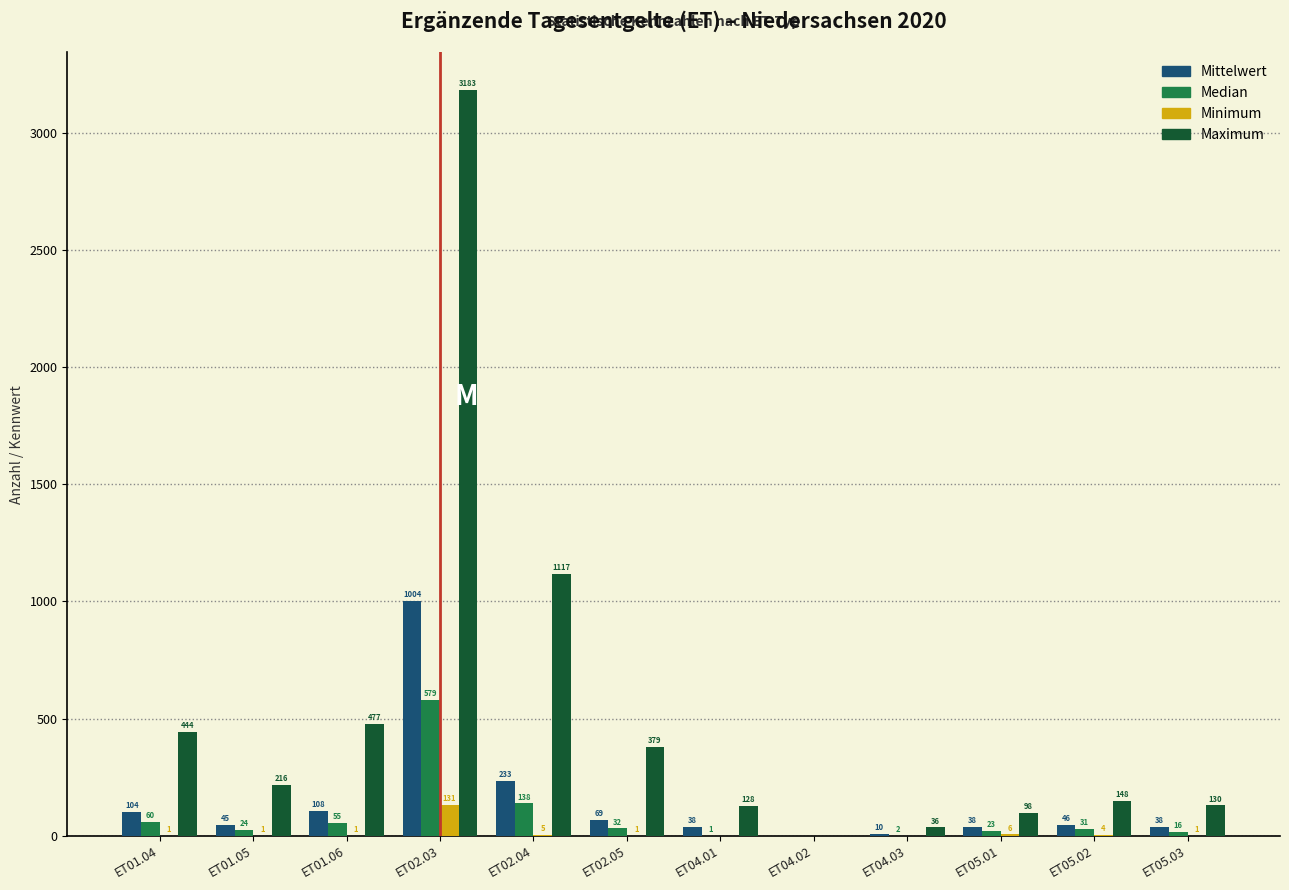

What is the sum of all Maximum values?

6356.0